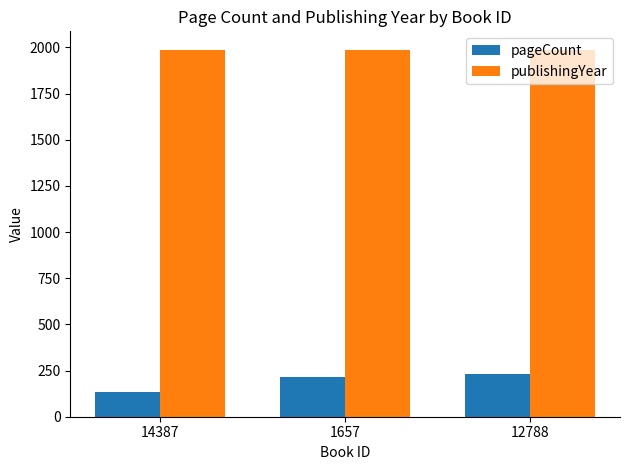

Read the pageCount value at 1657.

216